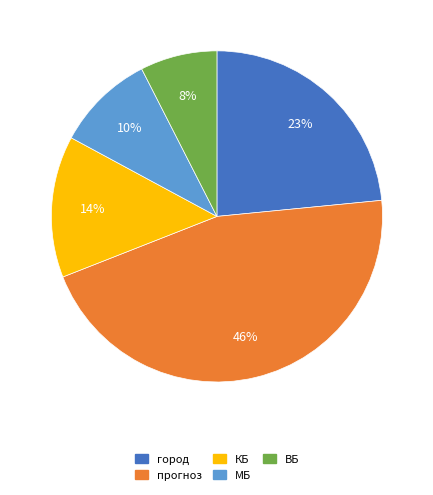

To the nearest percent, what is the average slice percentage?

20%